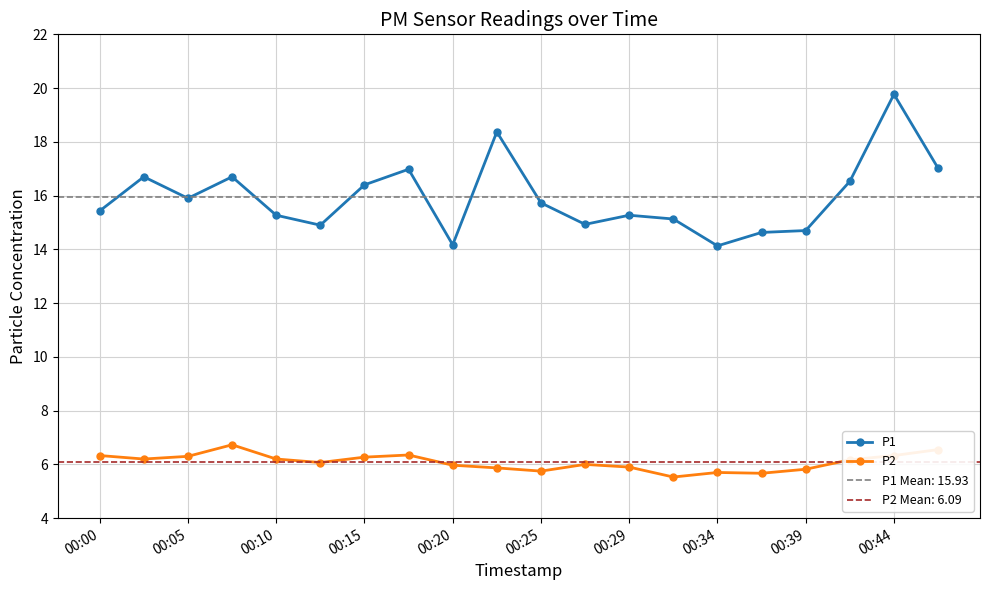

True or false: P1 and P2 cross at least once.

False